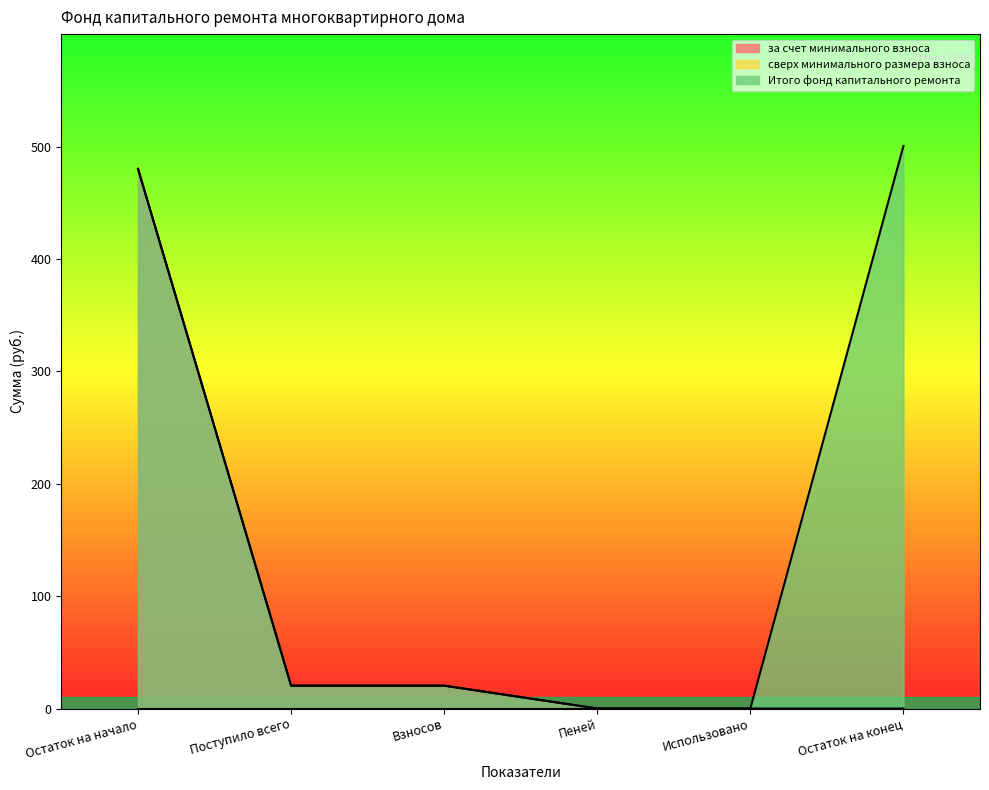

What position from the right is Взносов?

4